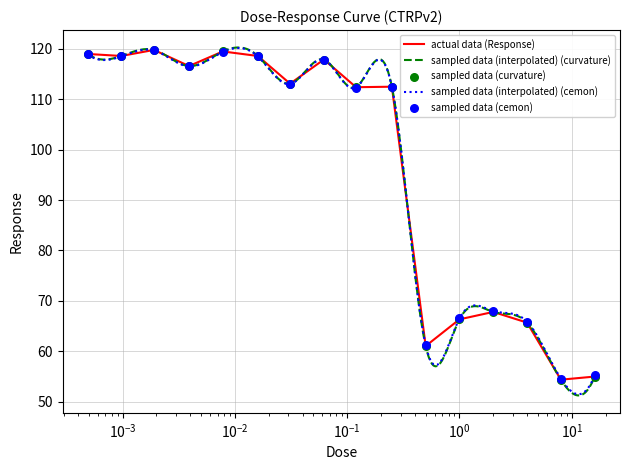

What is the change in value from 0.00097 to 0.0019?

+1.2